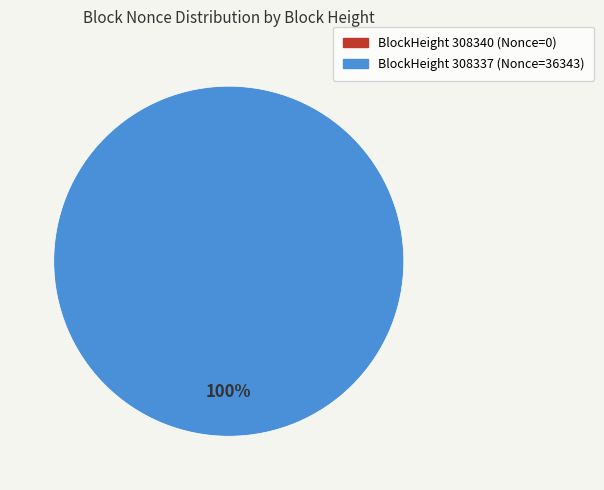

Does any single category account for the majority?

Yes